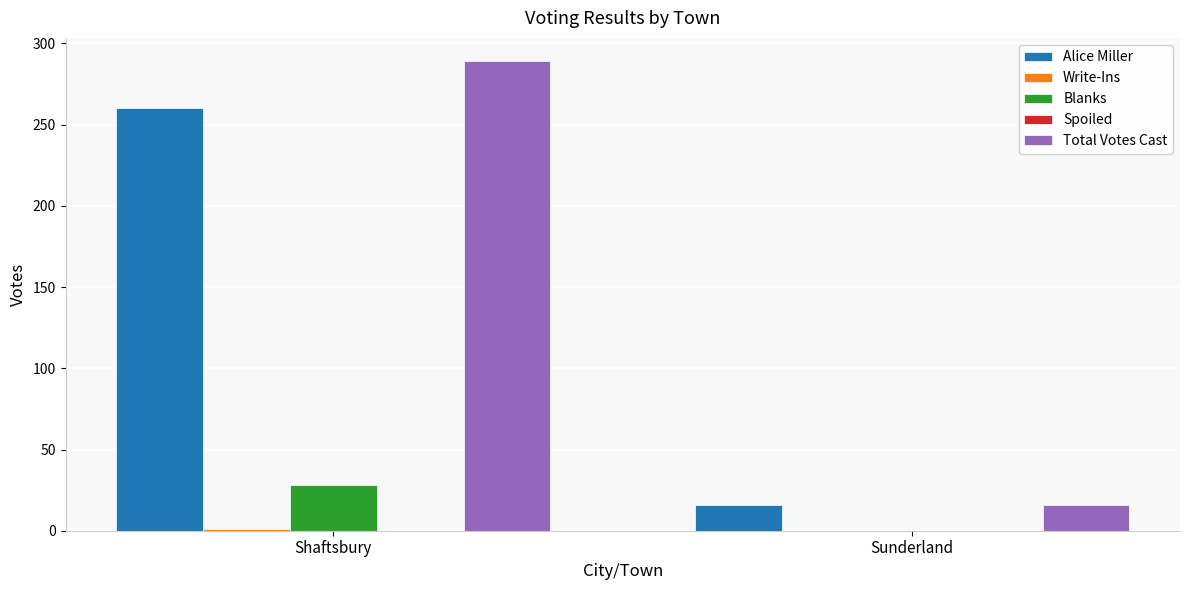

Which series has the largest total across all categories?

Total Votes Cast